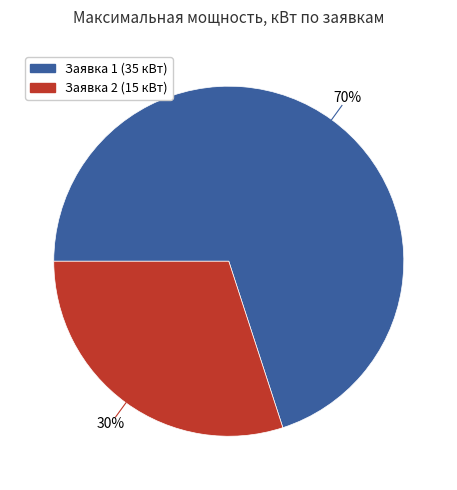

Which category has the biggest portion of the pie?

Заявка 1 (35 кВт)